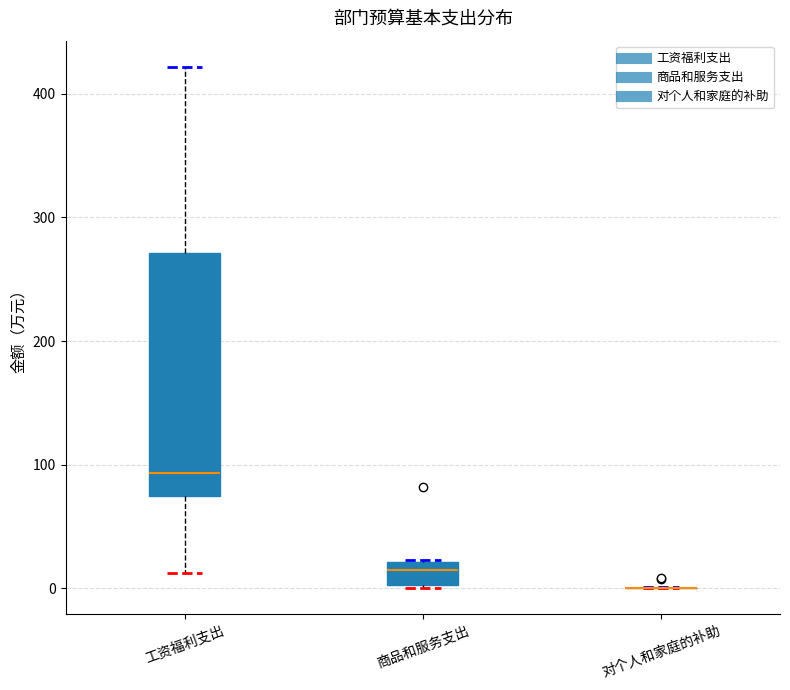

Comparing the boxes themselves (not the whiskers), which one is the tallest?

工资福利支出